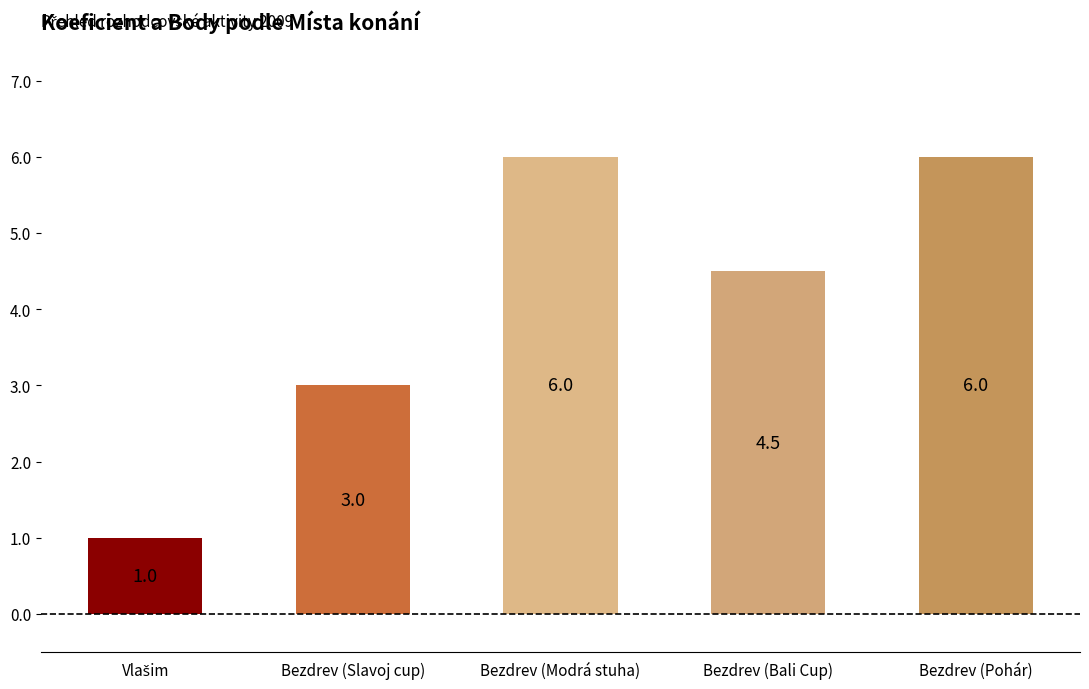

Reading right to left, list all the values displayed in this chart.

6.0	4.5	6.0	3.0	1.0